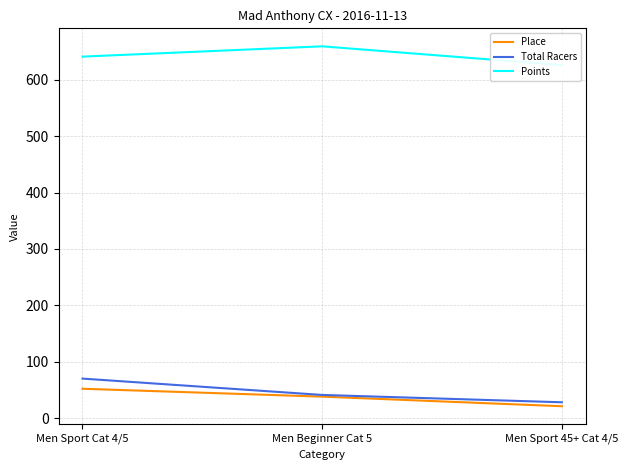

The value of Place at Men Sport 45+ Cat 4/5 is 36.3. True or false?

False